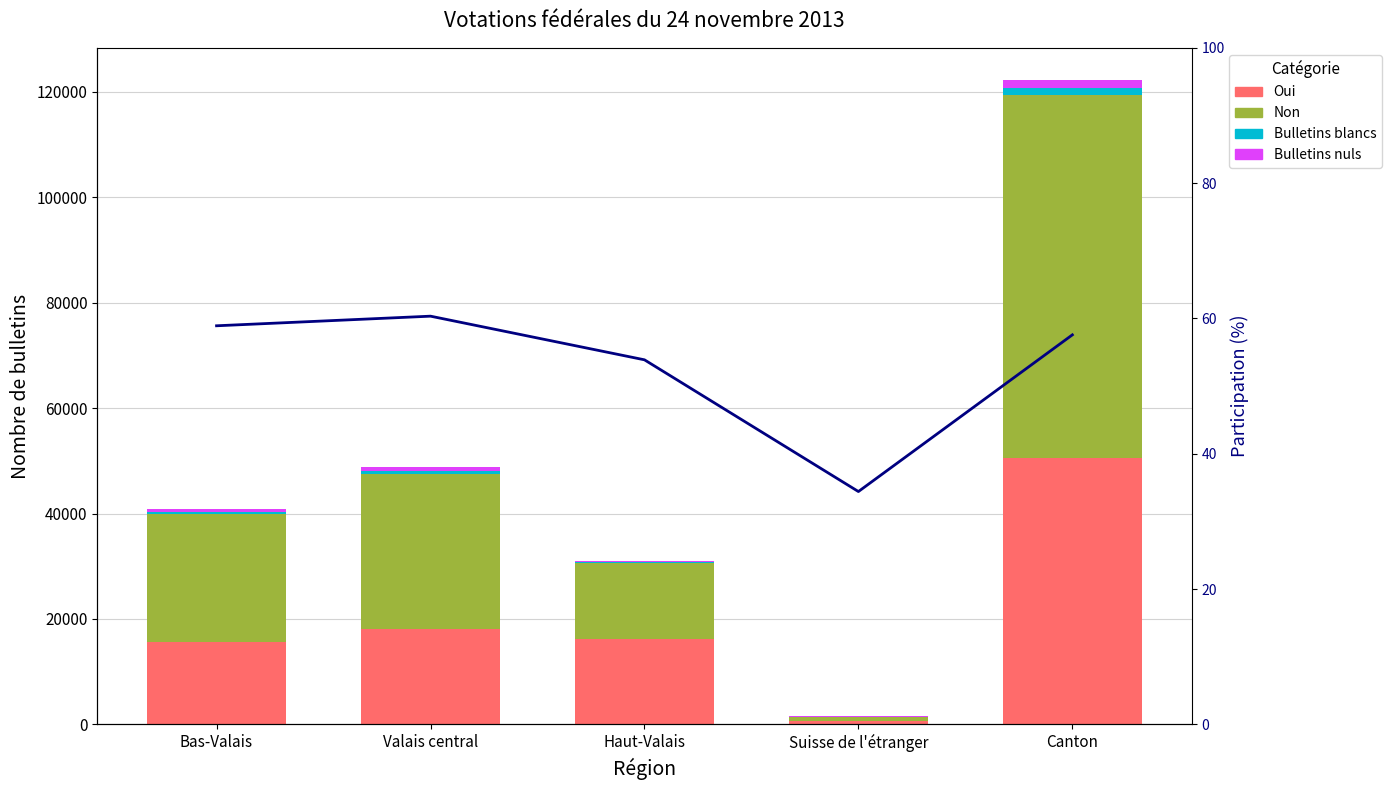

What is the label of the 4th bar from the right?

Valais central